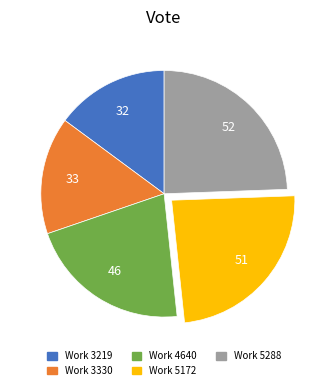

True or false: Work 3330 accounts for 30% of the total.

False